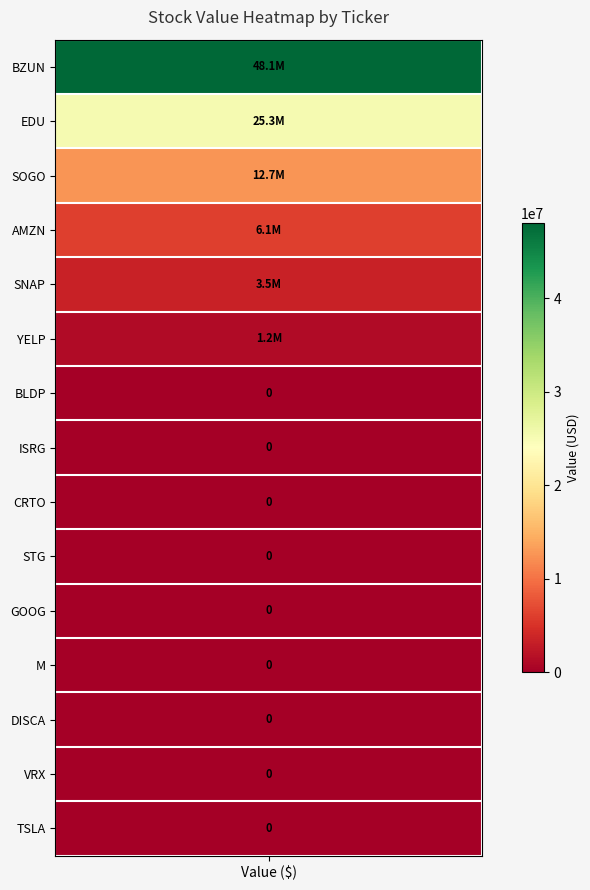

What is the total value across all series at SOGO?

12658000